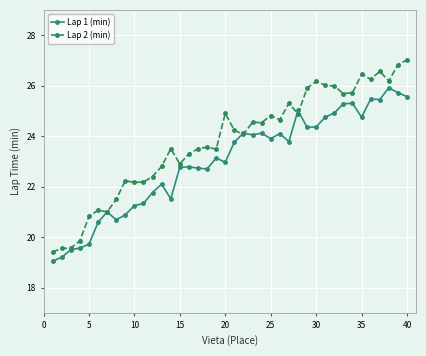

List the series in order of their overall mean, highest first.

Lap 2 (min), Lap 1 (min)